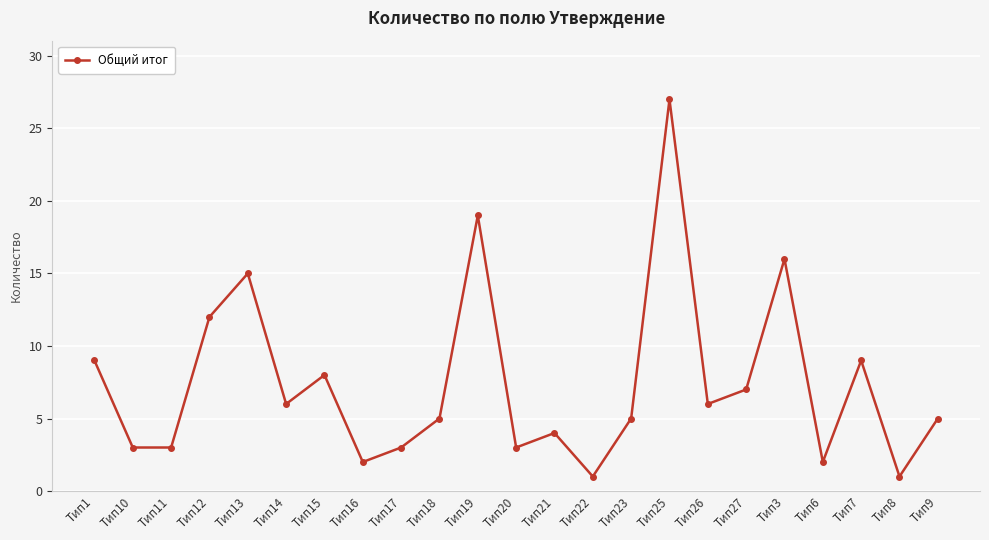

What is the smallest value displayed?

1